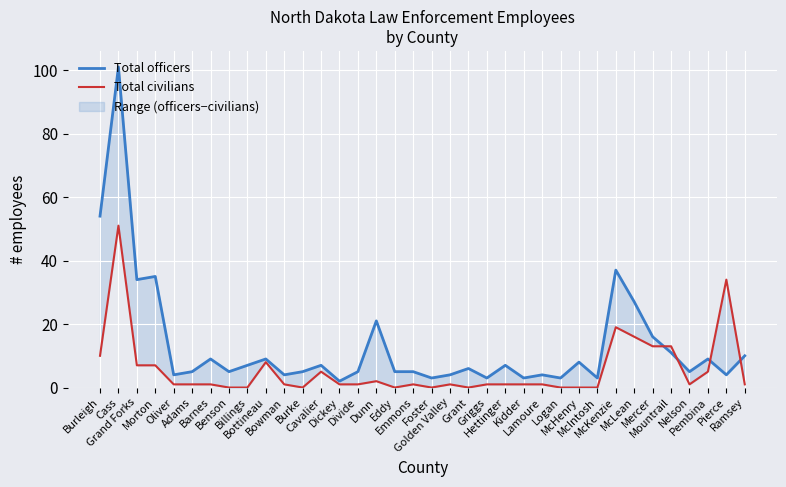

At how many categories does at least one series exceed 87?

1